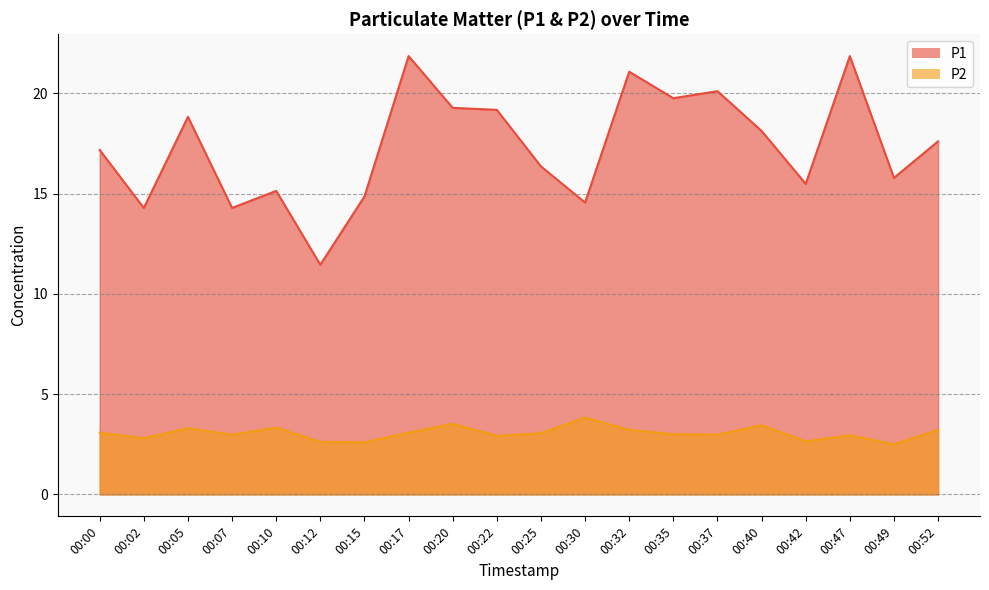

True or false: P2 and P1 intersect in this chart.

False